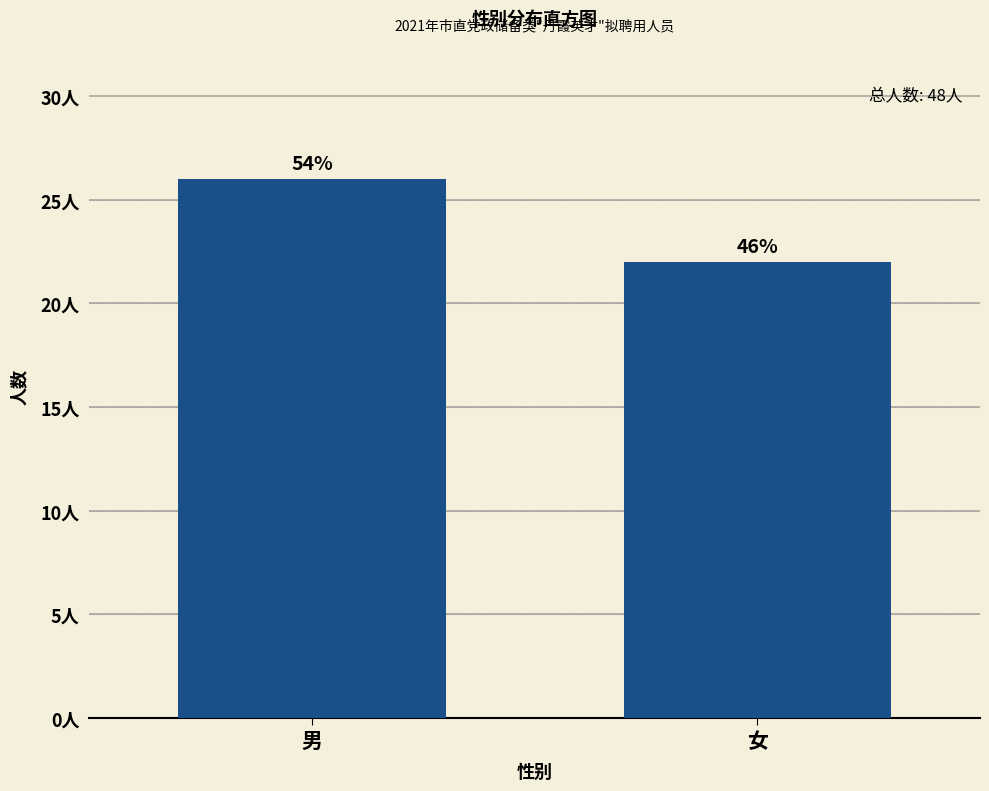

Are the bars horizontal?

No